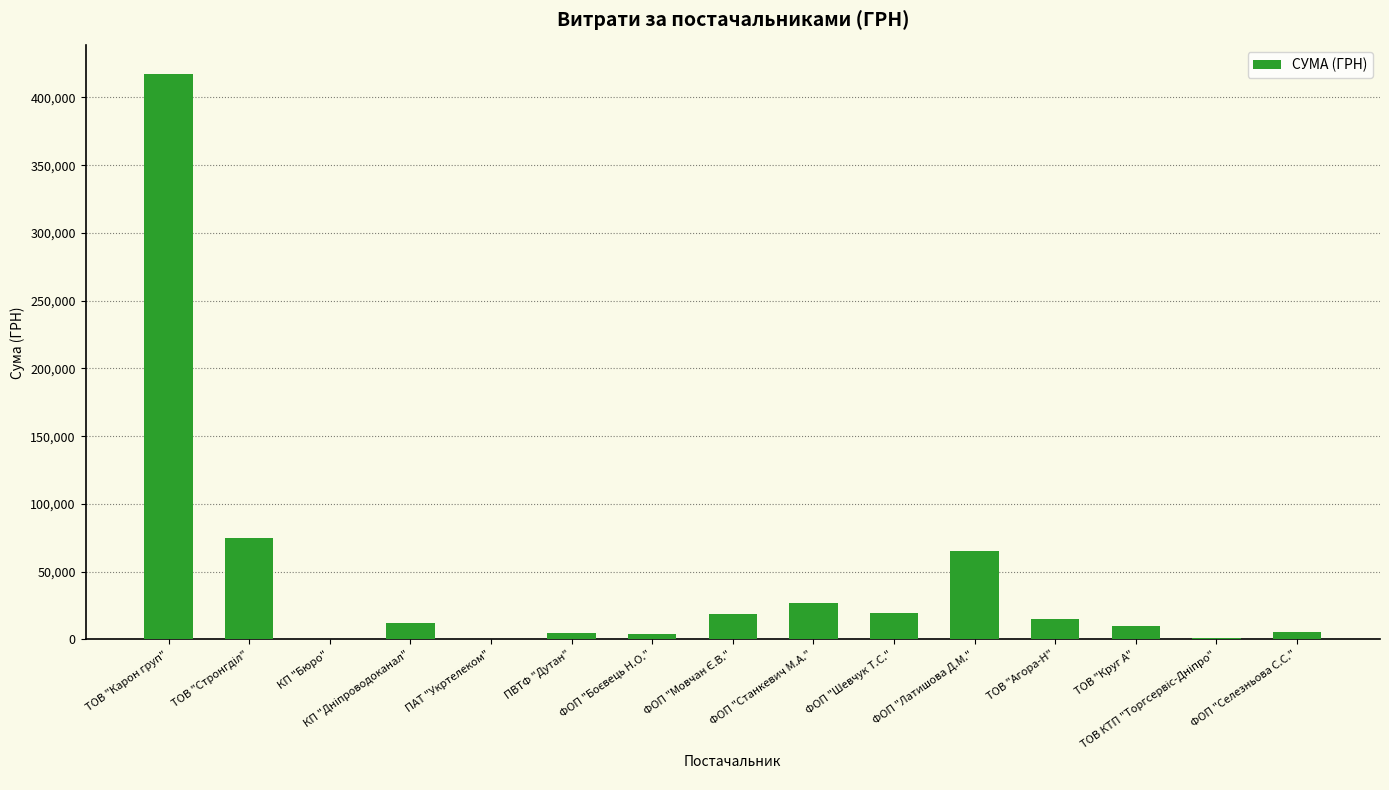

What is the sum of the values at ФОП "Шевчук Т.С." and ТОВ "Агора-Н"?

34670.6